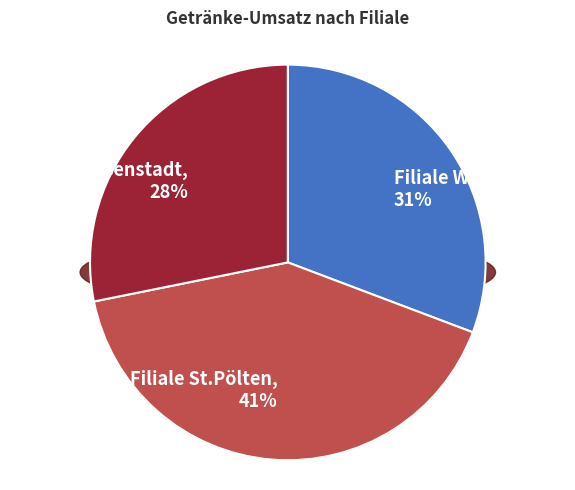

What is the change in value from Filiale Wien to Filiale St.Pölten?

+4000